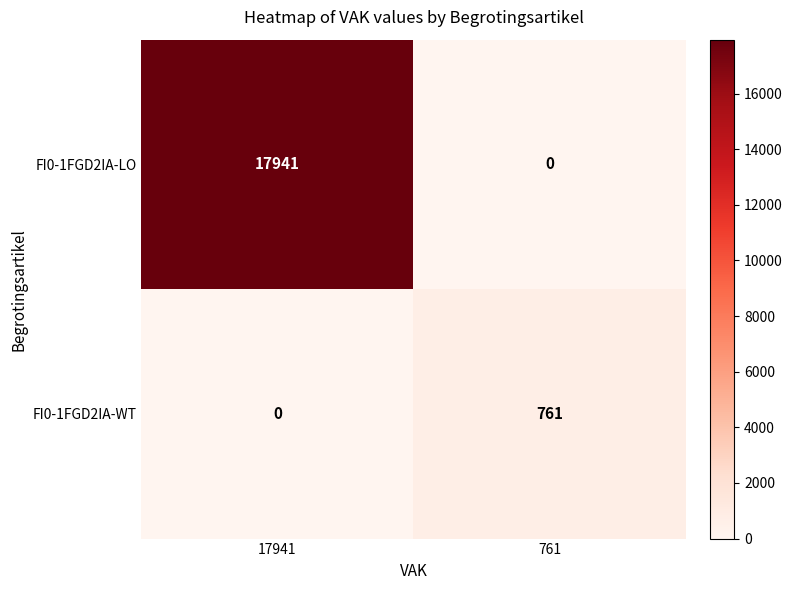

What is the total value across all series at 761?

761